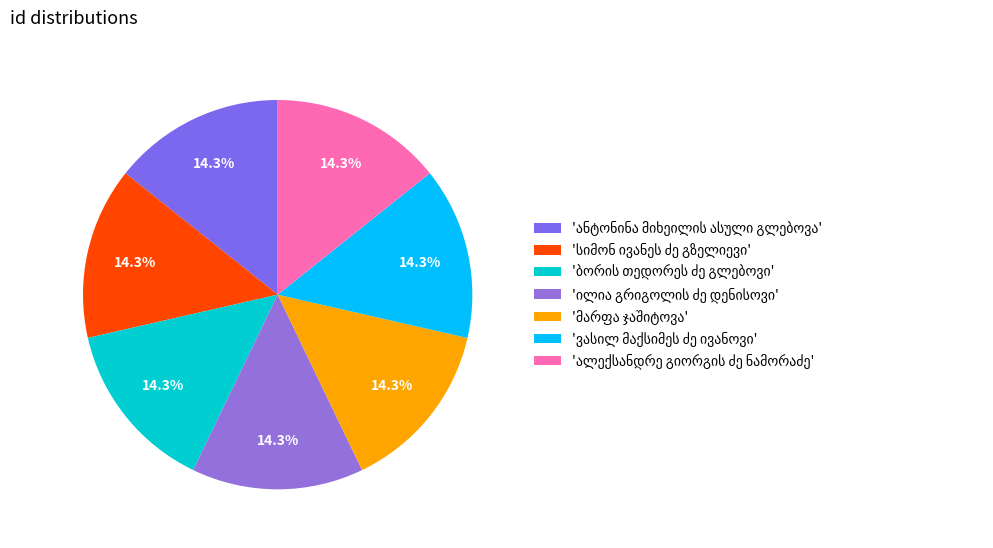

Which slice is the smallest?

ანტონინა მიხეილის ასული გლებოვა